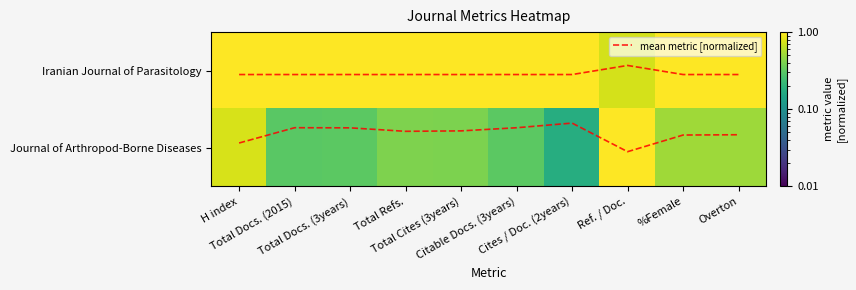

Which series has the largest range (max minus min)?

Journal of Arthropod-Borne Diseases